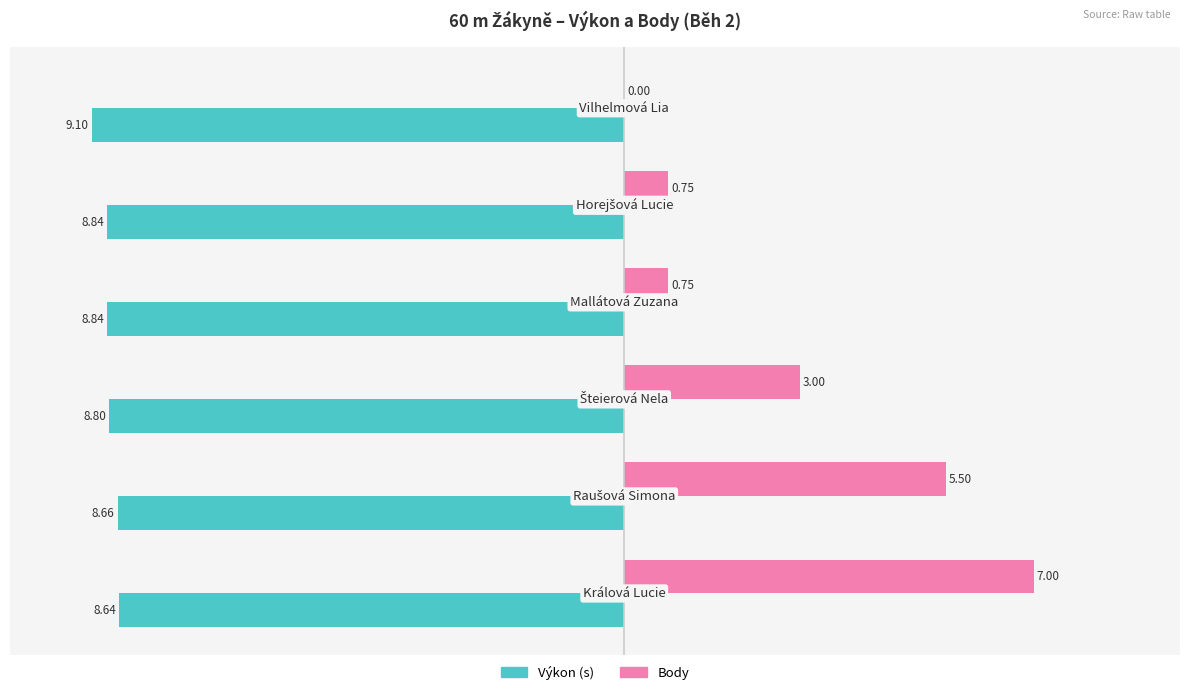

How many distinct data groups are displayed?

2